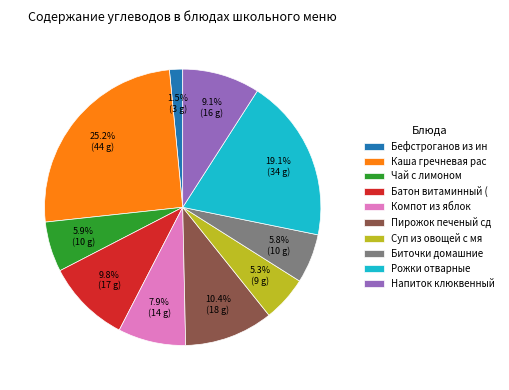

What is the largest slice in the pie chart?

Каша гречневая рас